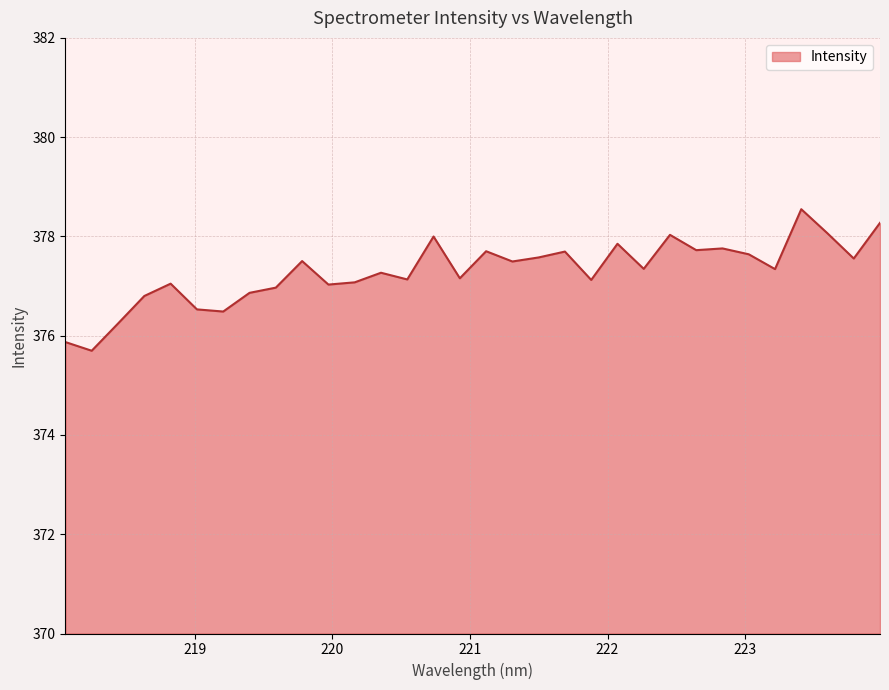

What is the difference between the maximum and minimum values?

2.9